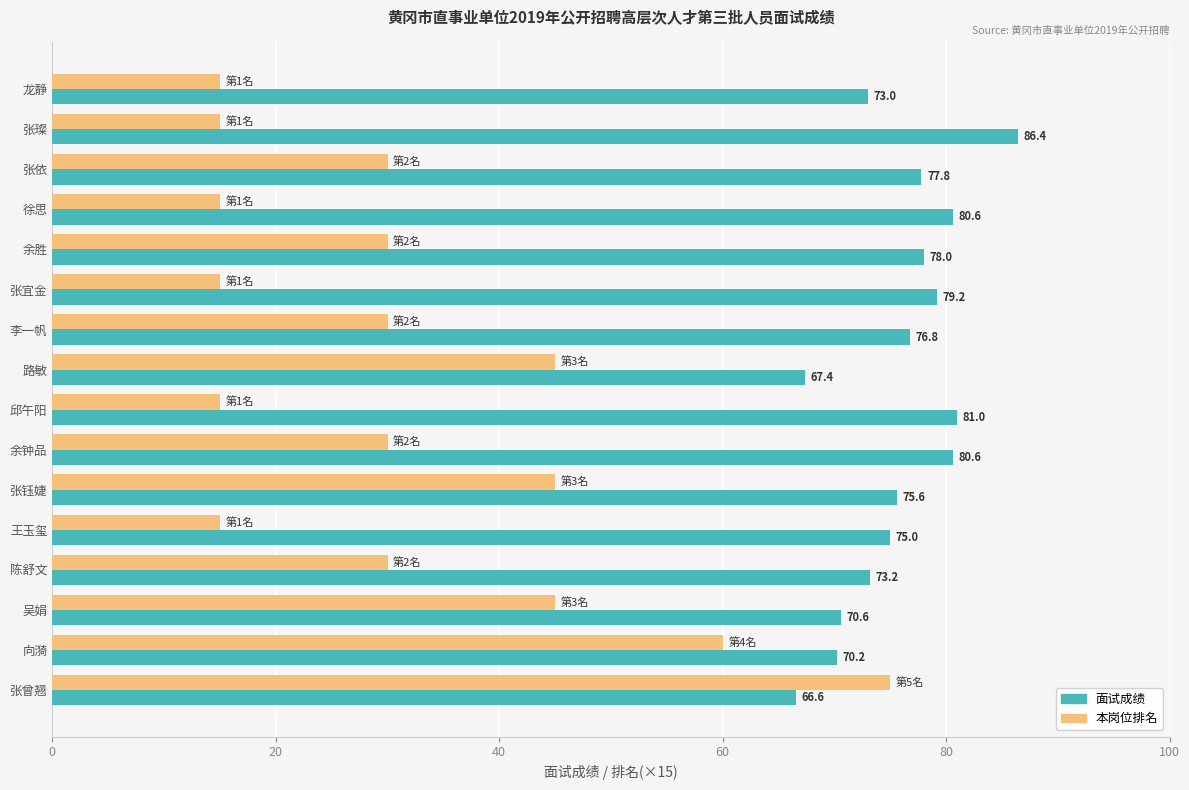

Is it true that 面试成绩 equals 119.2 at 张曾翘?

False